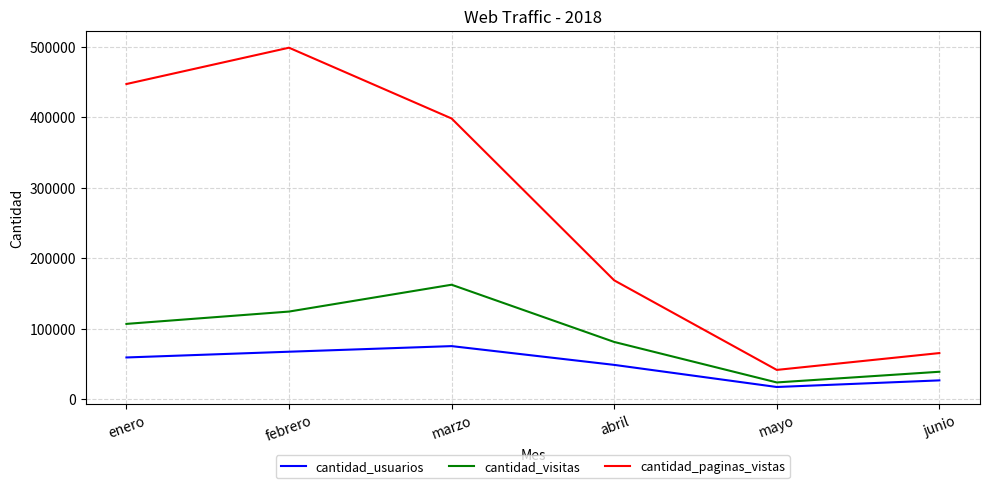

At which category does cantidad_usuarios reach its first local valley?

mayo